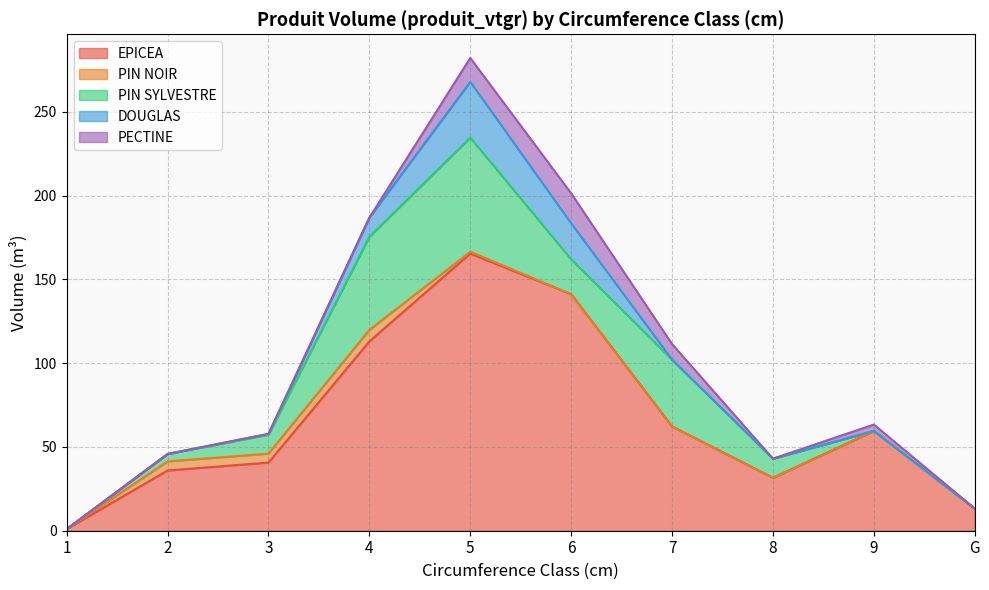

How many data points does each series have?

10